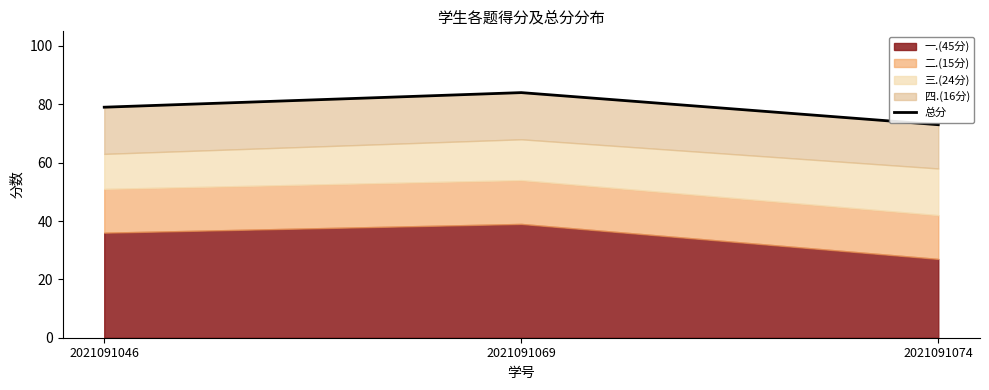

What is the minimum value shown in the chart?

73